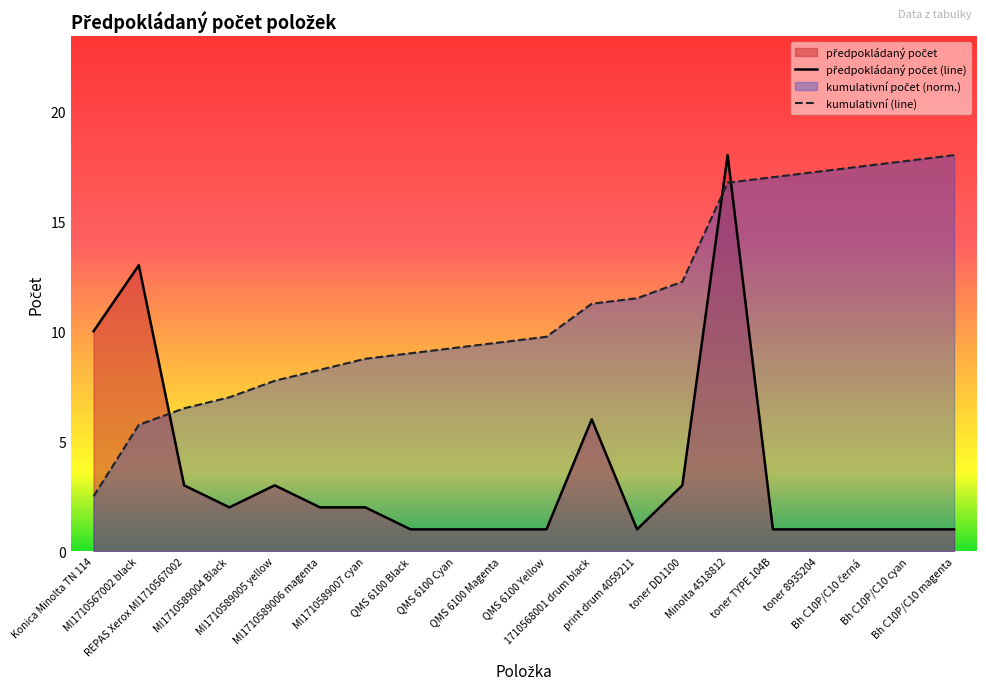

Which category has the highest value in the předpokládaný počet (line) series?

Minolta 4518812